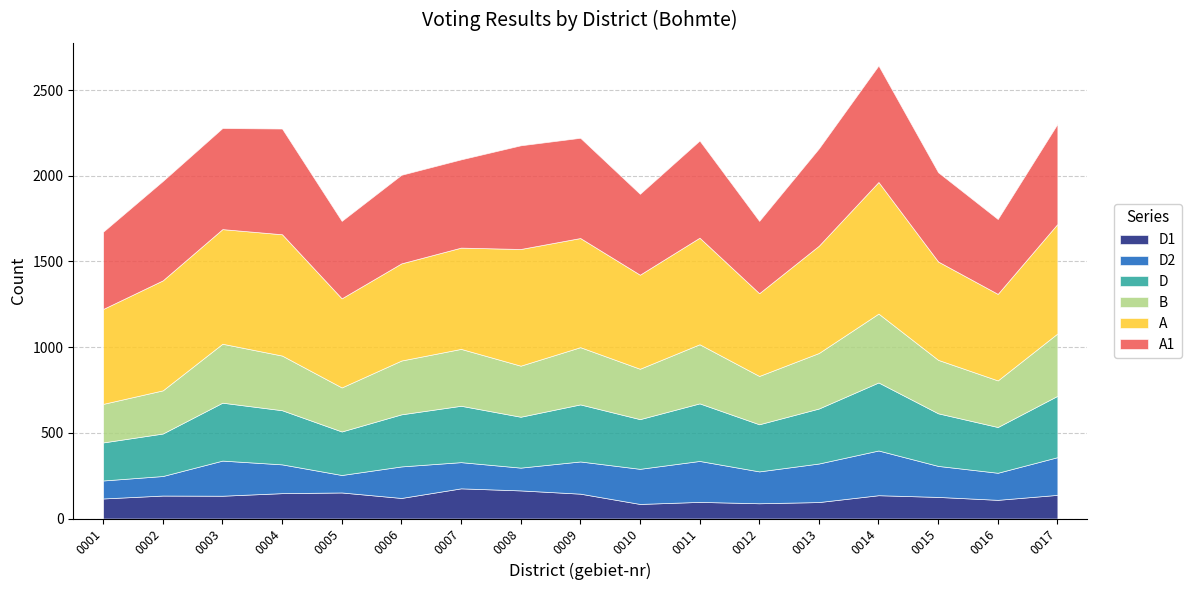

Reading right to left, list all the values displayed in this chart.

A1: 0017=584	0016=437	0015=521	0014=680	0013=568	0012=422	0011=567	0010=472	0009=585	0008=605	0007=515	0006=517	0005=452	0004=617	0003=590	0002=580	0001=451
A: 0017=639	0016=505	0015=574	0014=768	0013=626	0012=483	0011=622	0010=549	0009=637	0008=681	0007=591	0006=567	0005=520	0004=708	0003=669	0002=642	0001=554
B: 0017=364	0016=272	0015=312	0014=402	0013=324	0012=282	0011=345	0010=294	0009=334	0008=298	0007=332	0006=314	0005=257	0004=319	0003=344	0002=252	0001=225
D: 0017=358	0016=267	0015=307	0014=397	0013=321	0012=275	0011=336	0010=290	0009=333	0008=297	0007=329	0006=304	0005=254	0004=316	0003=338	0002=248	0001=222
D1: 0017=138	0016=109	0015=126	0014=136	0013=96	0012=89	0011=97	0010=85	0009=145	0008=164	0007=176	0006=120	0005=152	0004=148	0003=133	0002=134	0001=117
D2: 0017=220	0016=158	0015=181	0014=261	0013=225	0012=186	0011=239	0010=205	0009=188	0008=133	0007=153	0006=184	0005=102	0004=168	0003=205	0002=114	0001=105